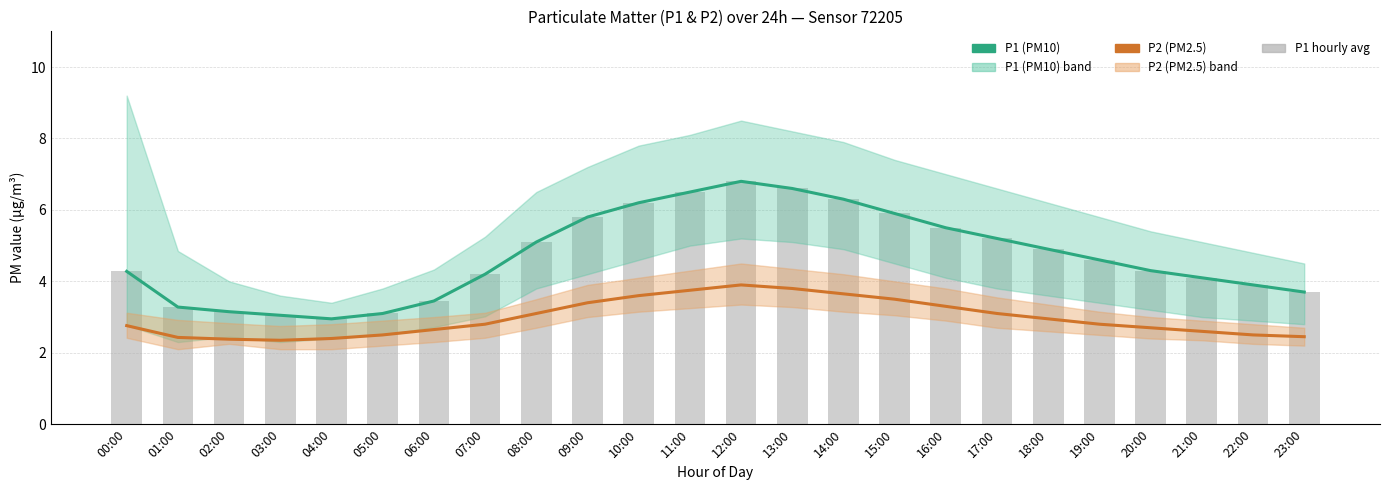

Which label corresponds to the smallest value in the chart?

03:00